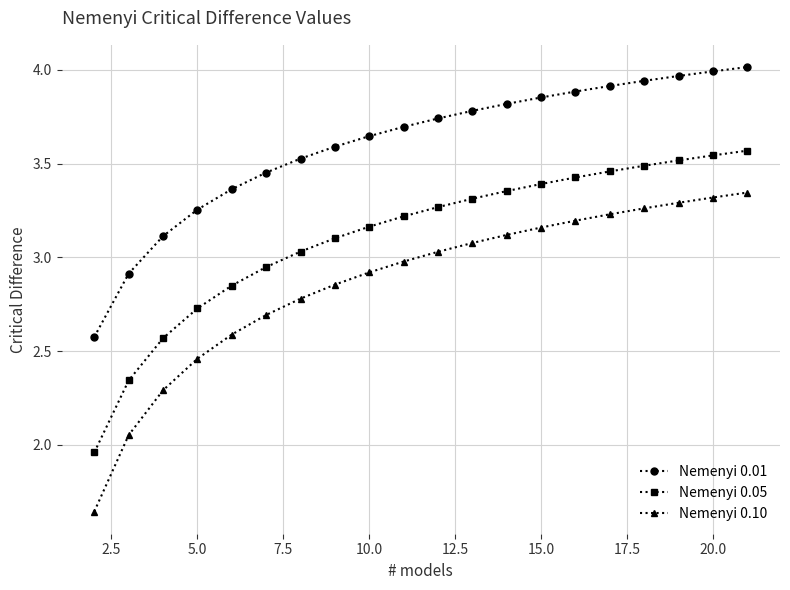

True or false: Nemenyi 0.10 has more than 1 interior local peaks.

False